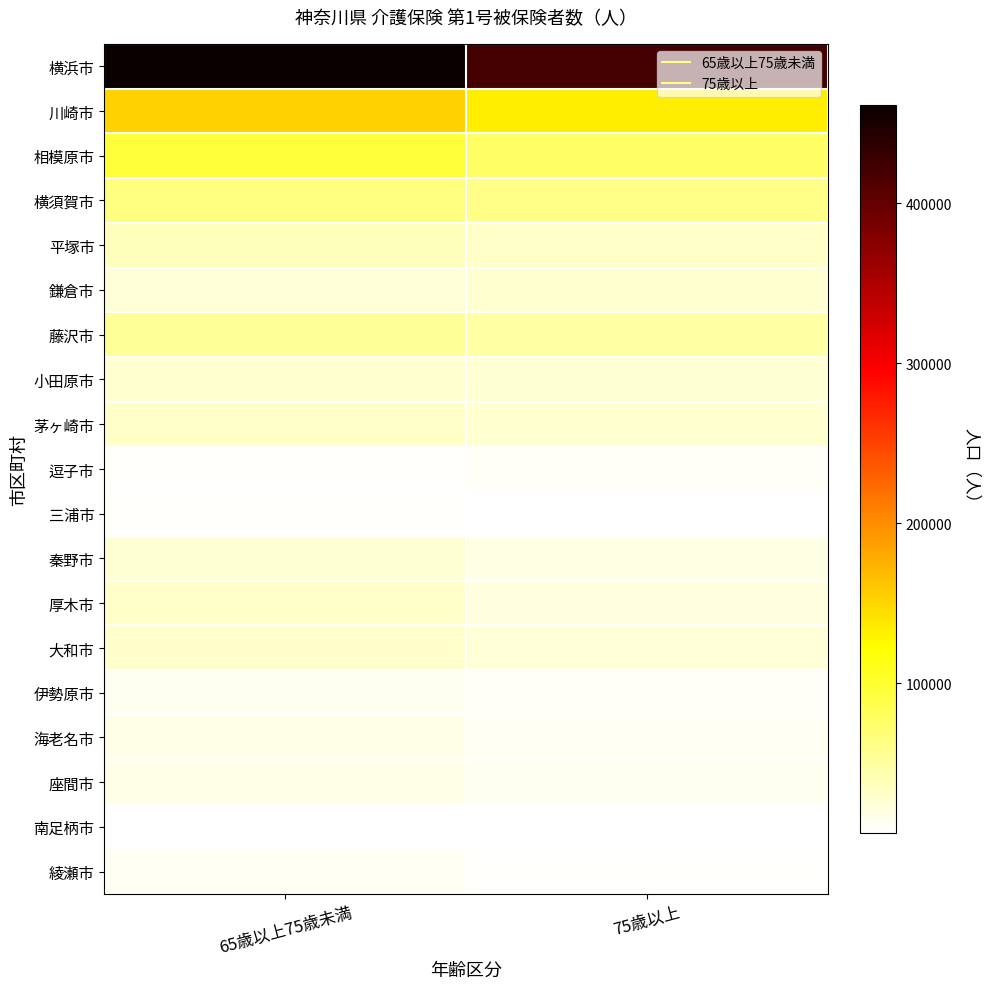

What is the greatest value displayed?

461804